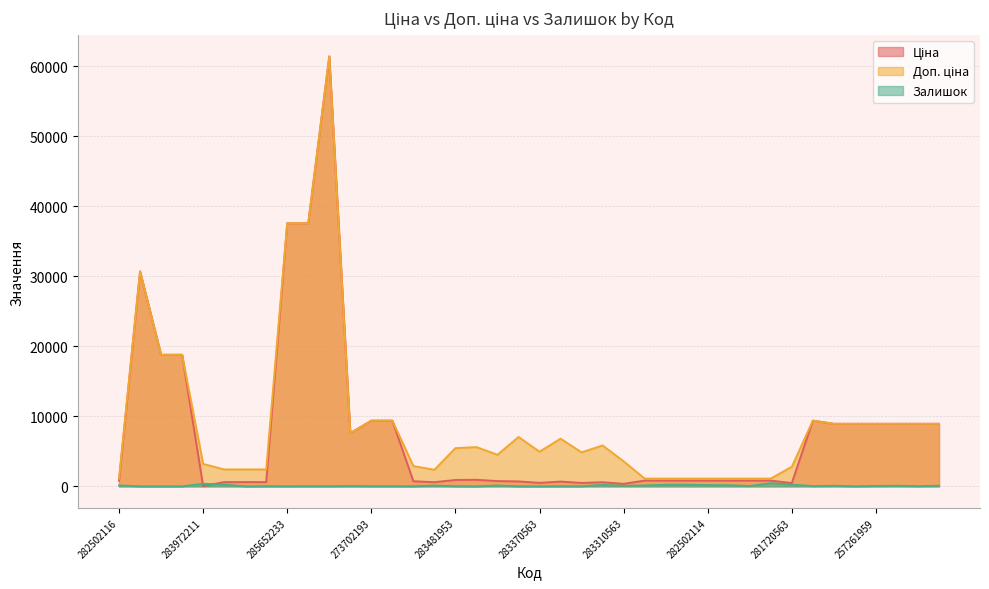

Which has a higher value, 283972211 or 285672232?

285672232